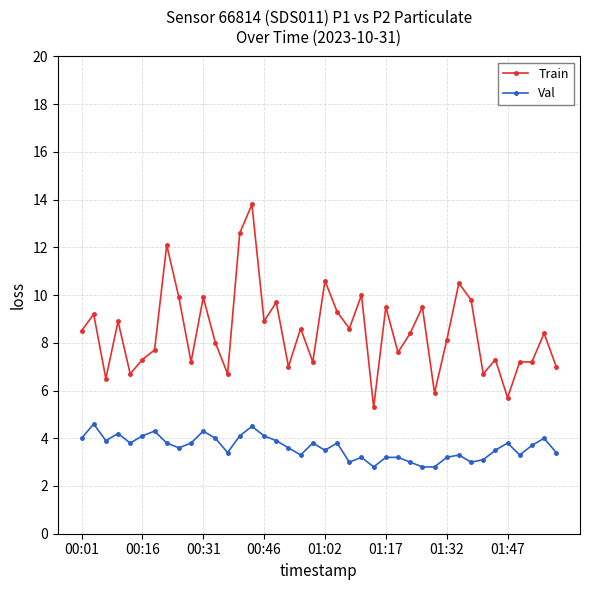

True or false: Val has more than 1 points higher than both neighbors.

True